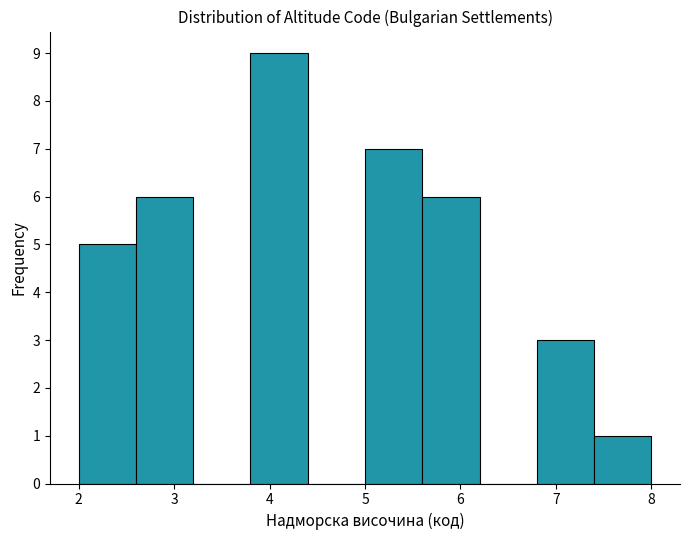

Reading left to right, list every bar in this chart as the range it spans on the x-axis followed by its height. The values are not printed on the chart, so give them approximately, as read against the axis.

2.0 to 2.6: 5
2.6 to 3.2: 6
3.2 to 3.8: 0
3.8 to 4.4: 9
4.4 to 5.0: 0
5.0 to 5.6: 7
5.6 to 6.2: 6
6.2 to 6.8: 0
6.8 to 7.4: 3
7.4 to 8.0: 1